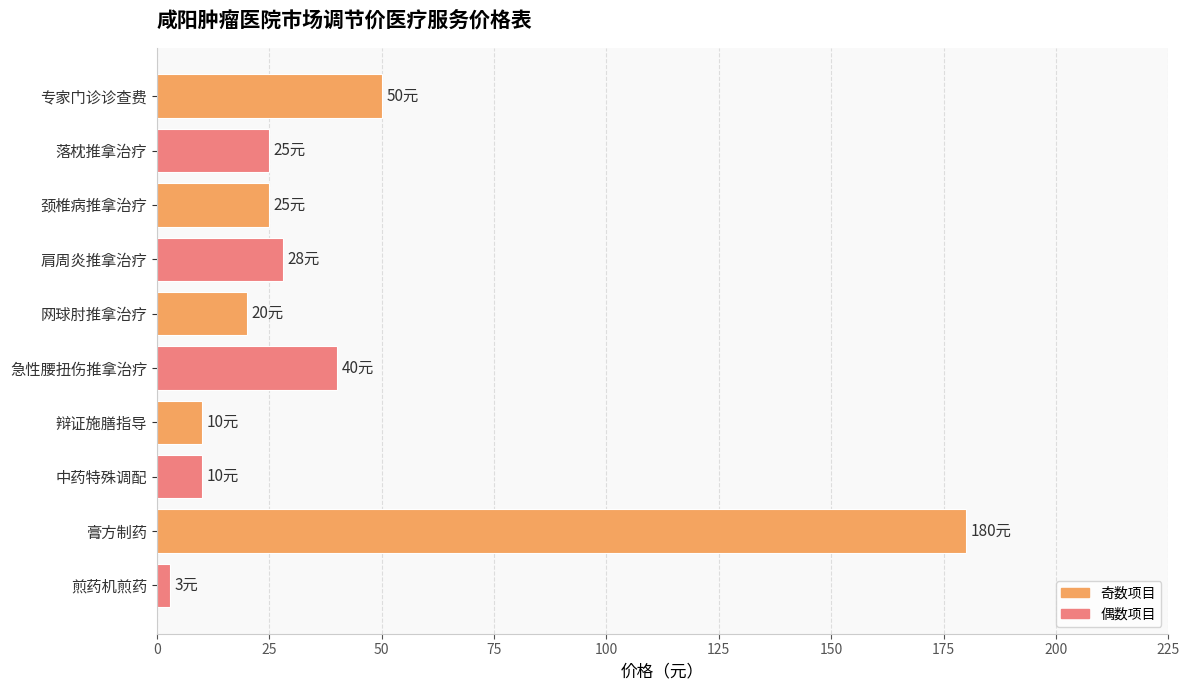

Reading top to bottom, transcribe all the data shown in this chart.

专家门诊诊查费=50	落枕推拿治疗=25	颈椎病推拿治疗=25	肩周炎推拿治疗=28	网球肘推拿治疗=20	急性腰扭伤推拿治疗=40	辩证施膳指导=10	中药特殊调配=10	膏方制药=180	煎药机煎药=3